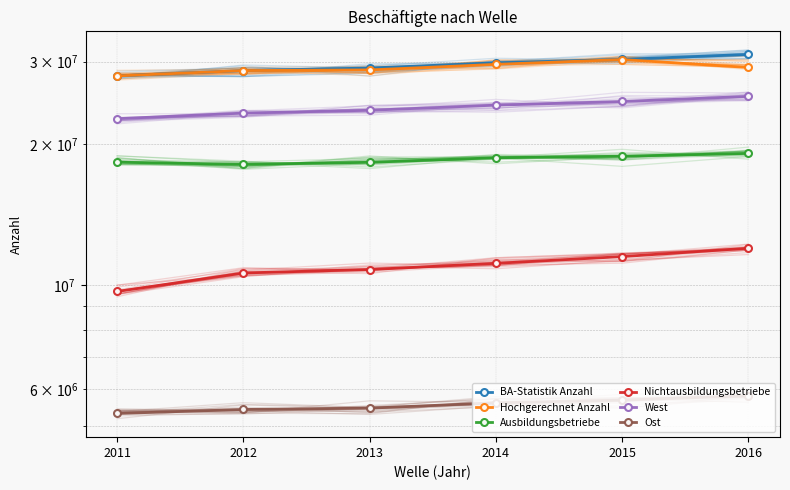

What is the average value of the Ausbildungsbetriebe series?

18547303